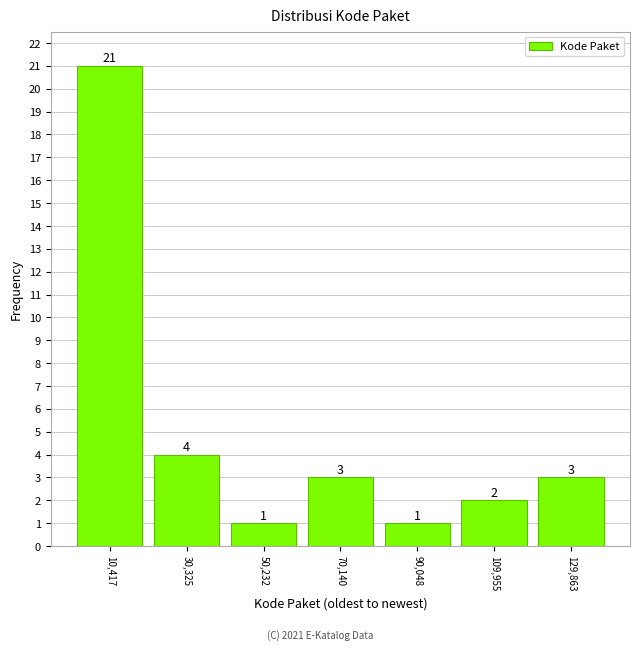

Reading left to right, transcribe this chart: for each bar, give the range it covers on the x-axis and its height. The bar edges are not printed on the chart, so give them approximately, as read against the axis.

0 to 20000: 21
20000 to 40000: 4
40000 to 60000: 1
60000 to 80000: 3
80000 to 100000: 1
100000 to 120000: 2
120000 to 140000: 3